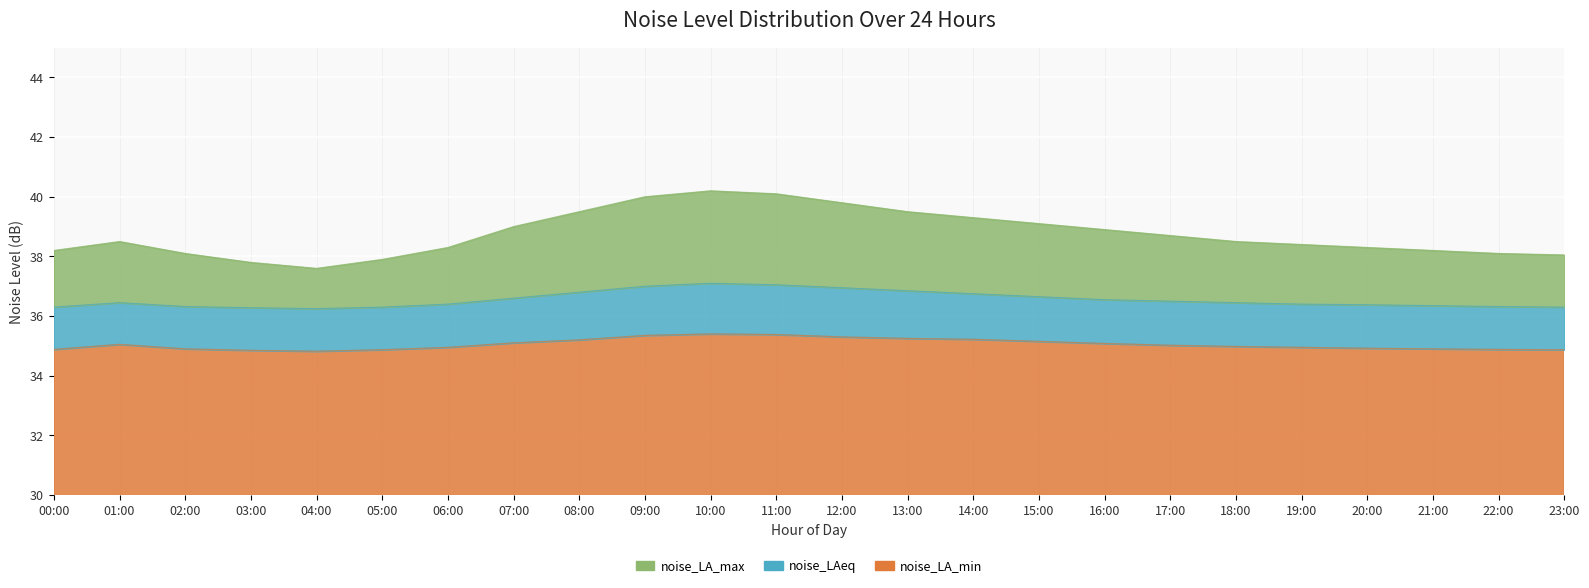

True or false: noise_LA_max and noise_LA_min cross at least once.

False